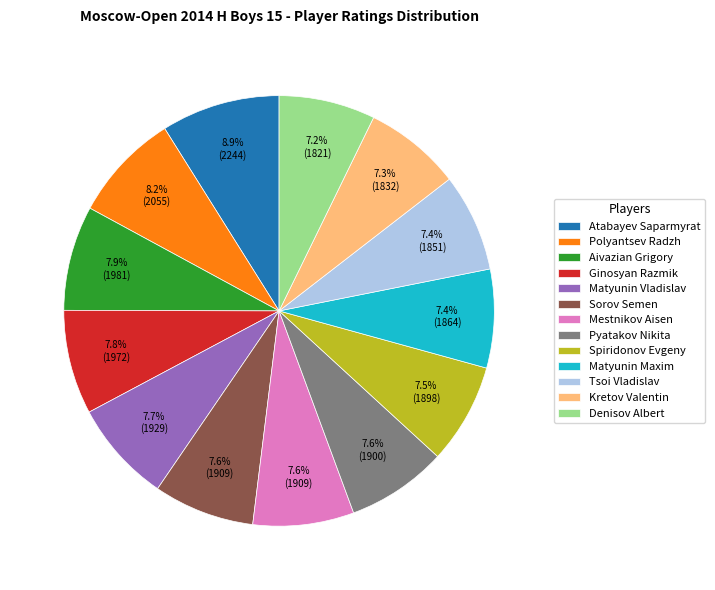

Which category has the biggest portion of the pie?

Atabayev Saparmyrat